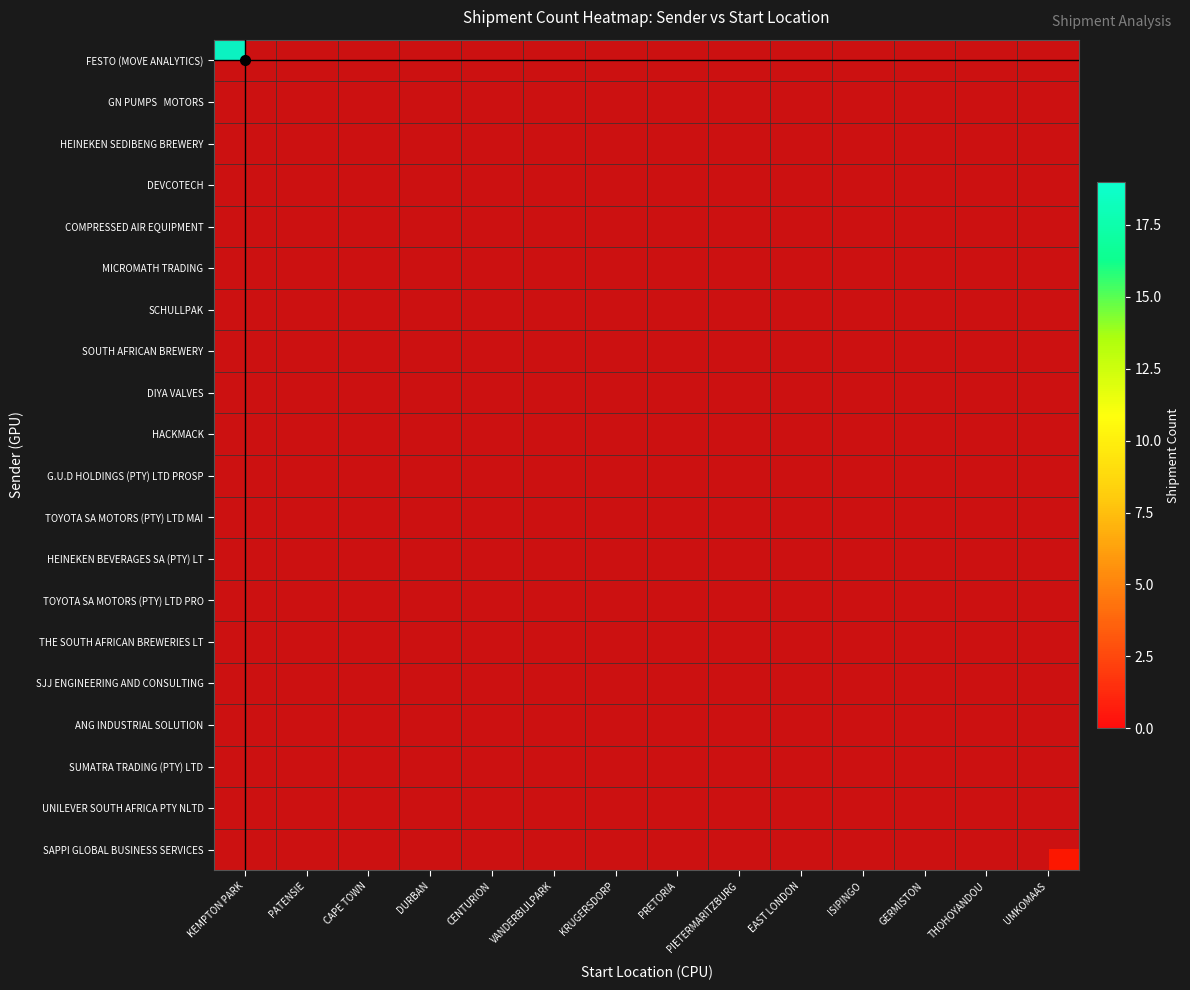

Which series has the widest spread of values?

FESTO (MOVE ANALYTICS)